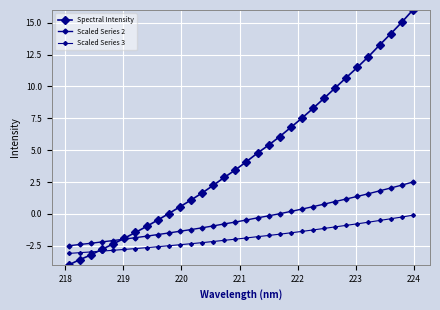

Does the chart display data point markers on the line(s)?

Yes